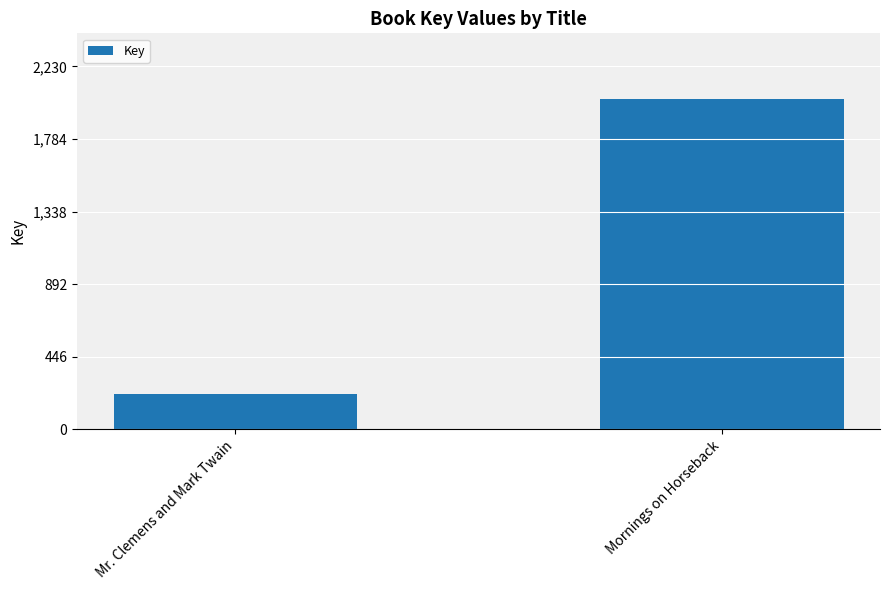

What is the difference between the maximum and minimum values?

1812